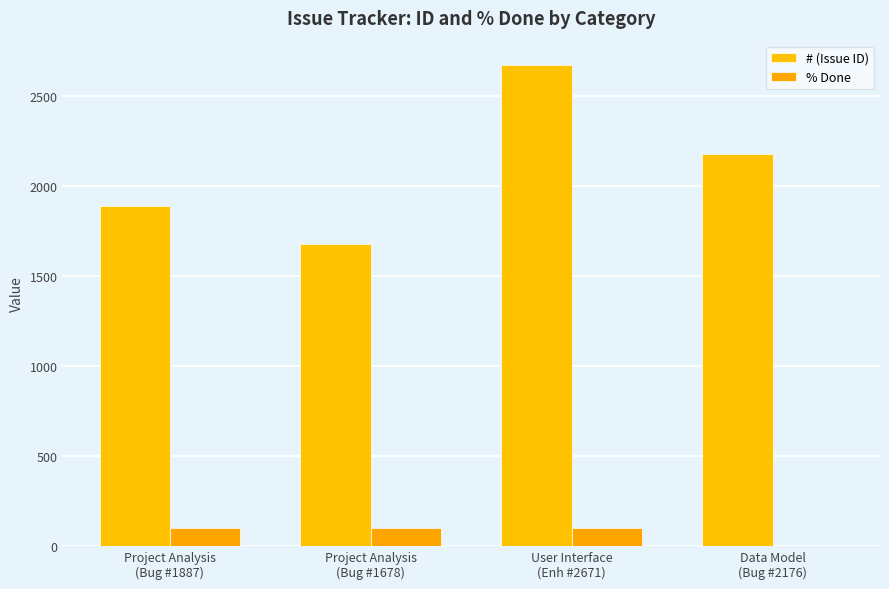

What are all the series names shown in the legend?

# (Issue ID), % Done